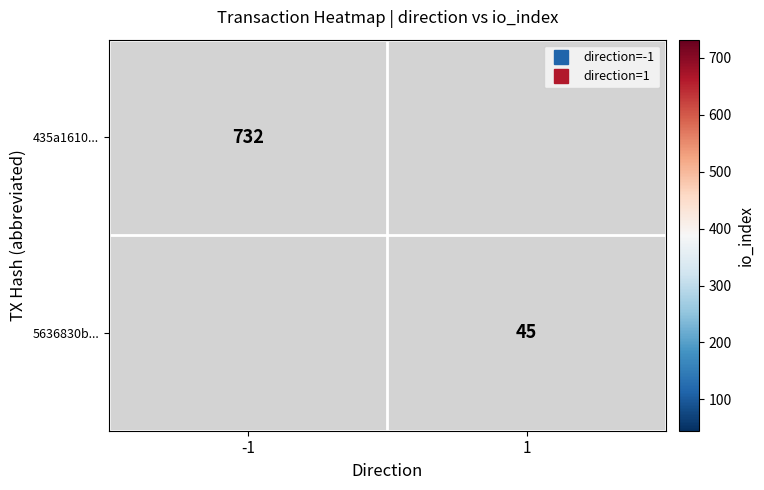

How many positive values does the 5636830b... series have?

1